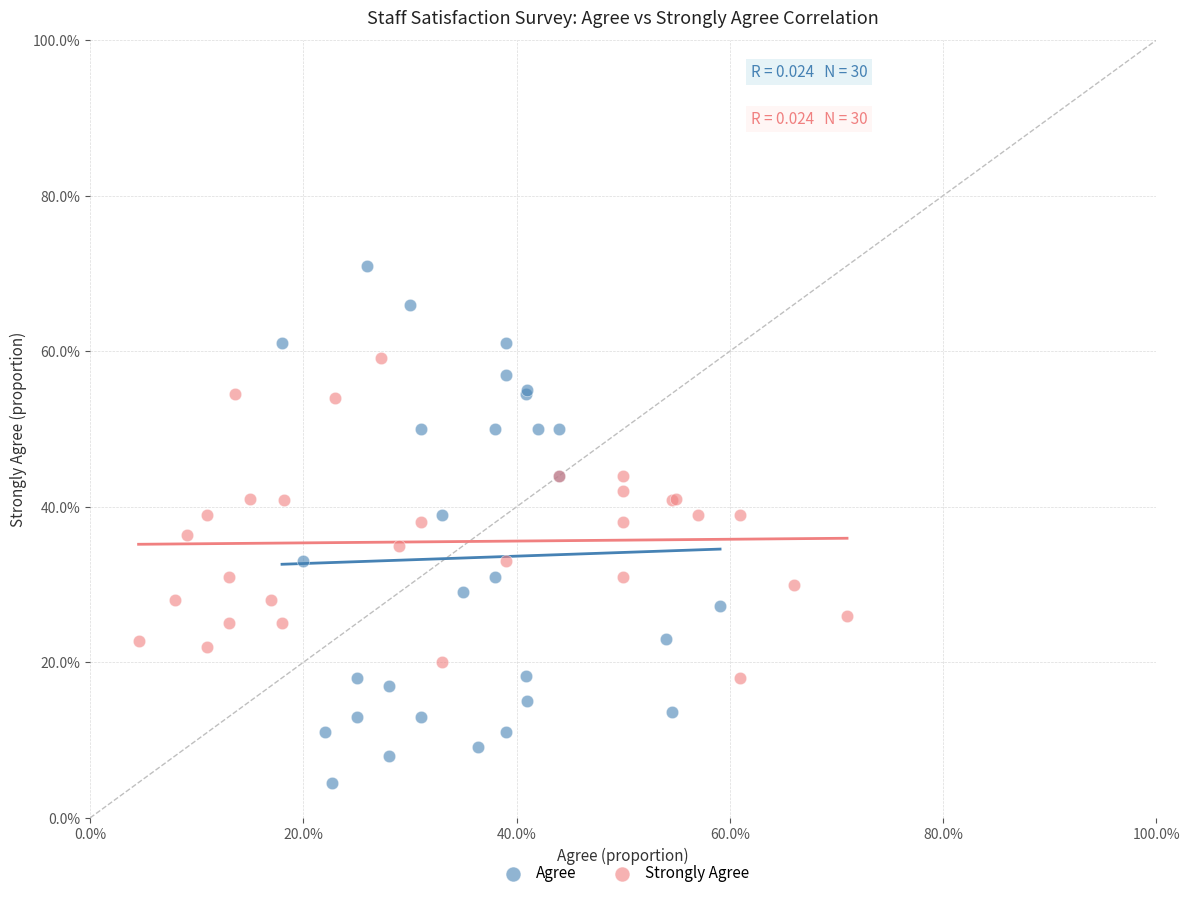

Which series reaches the maximum Y coordinate?

Agree